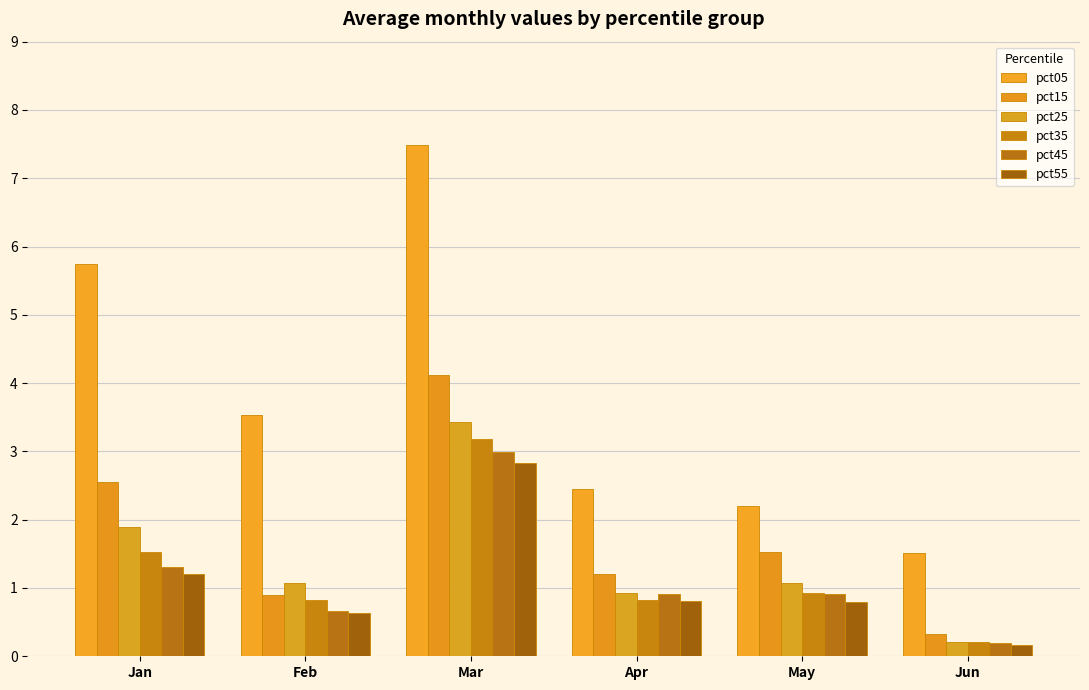

What is the value of the pct15 bar at the 3rd from the left?

4.1